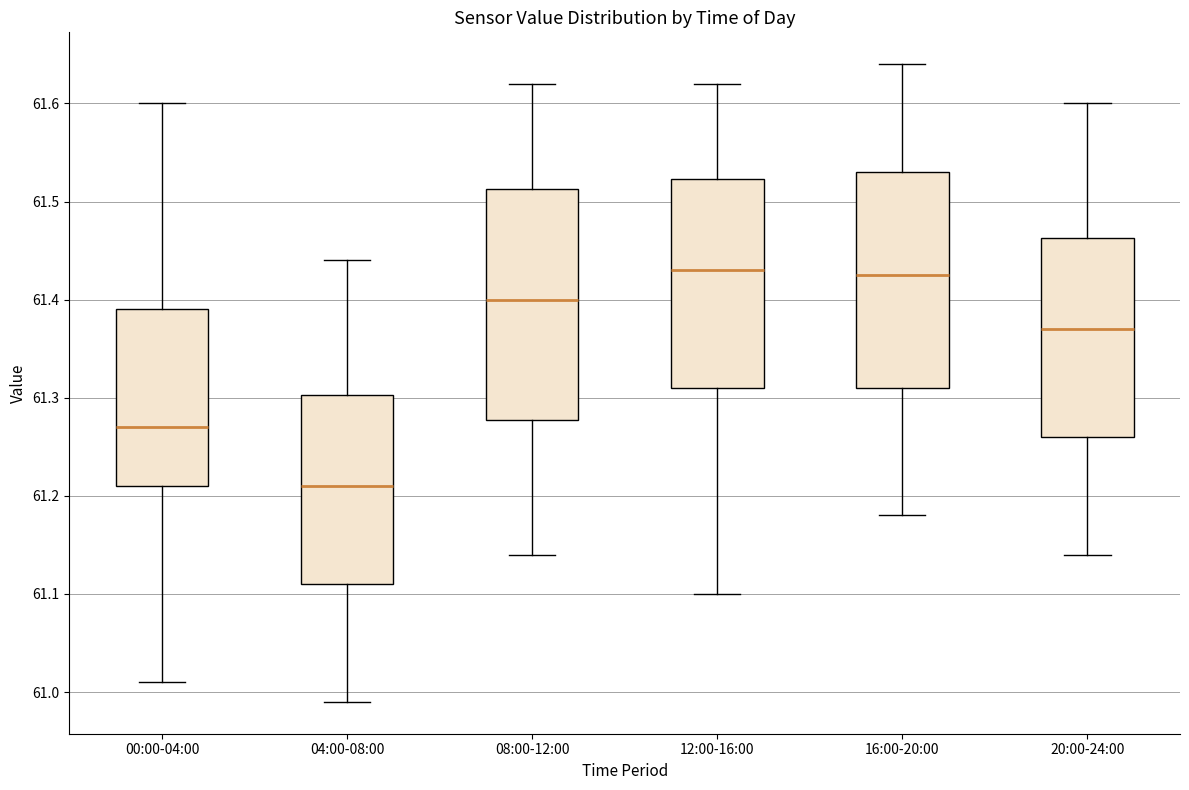

Reading left to right, transcribe this box plot: for each box, give where its median line is, the range the box spans, and where its two whiskers end, as read against the y-axis. The values are not printed on the chart, so give them approximately, as read against the axis.

00:00-04:00: median 61.27, box 61.21 to 61.39, whiskers 61.01 to 61.60
04:00-08:00: median 61.21, box 61.11 to 61.30, whiskers 60.99 to 61.44
08:00-12:00: median 61.40, box 61.28 to 61.51, whiskers 61.14 to 61.62
12:00-16:00: median 61.43, box 61.31 to 61.52, whiskers 61.10 to 61.62
16:00-20:00: median 61.43, box 61.31 to 61.53, whiskers 61.18 to 61.64
20:00-24:00: median 61.37, box 61.26 to 61.46, whiskers 61.14 to 61.60